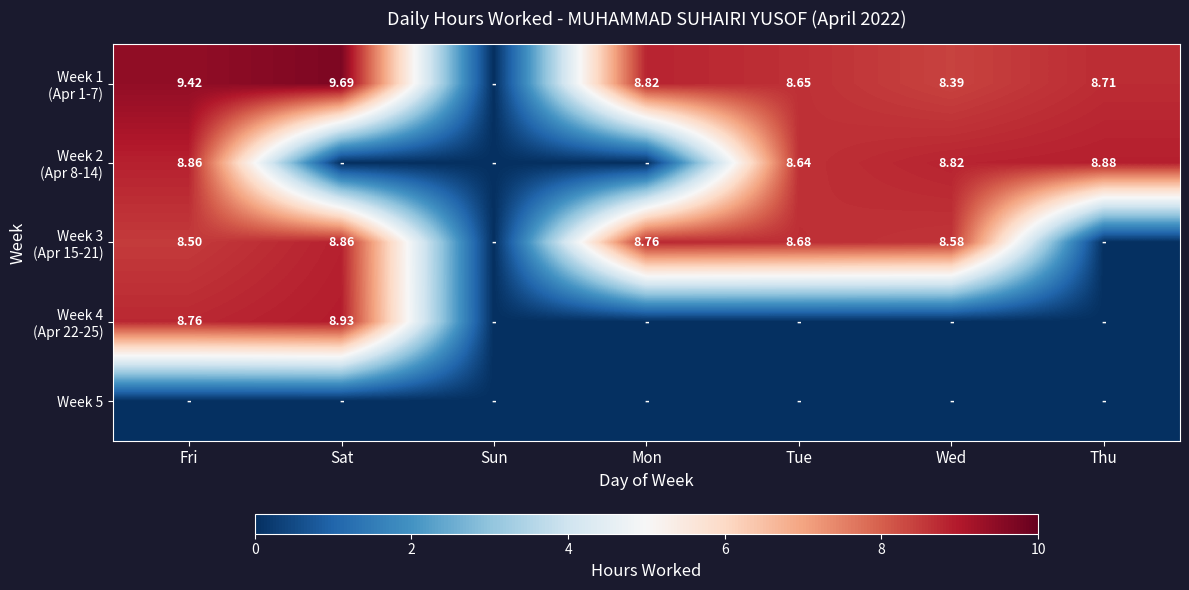

List the series in order of their peak value, lowest first.

Week 5, Week 3 (Apr 15-21), Week 2 (Apr 8-14), Week 4 (Apr 22-25), Week 1 (Apr 1-7)